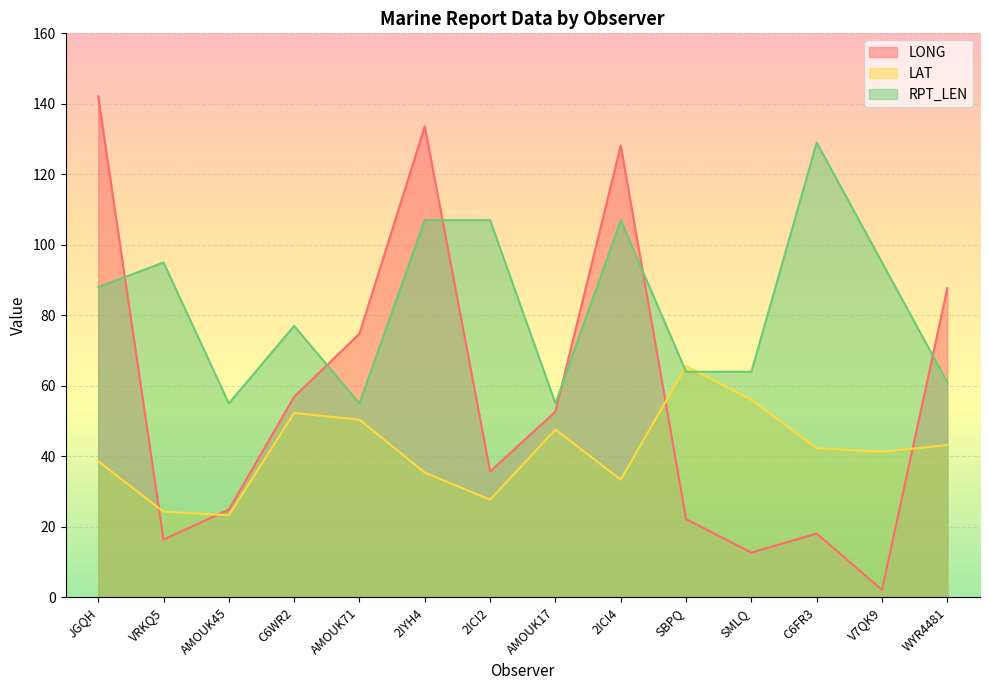

Reading left to right, what are all the values shown in this chart?

LONG: 142.1	16.4	24.9	56.9	74.8	133.6	35.7	52.7	128.2	22.2	12.7	18.1	2.1	87.7
LAT: 38.6	24.3	23.3	52.3	50.4	35.4	27.7	47.6	33.4	65.6	56.0	42.3	41.3	43.2
RPT_LEN: 88.0	95.0	55.0	77.0	55.0	107.0	107.0	55.0	107.0	64.0	64.0	129.0	95.0	61.0